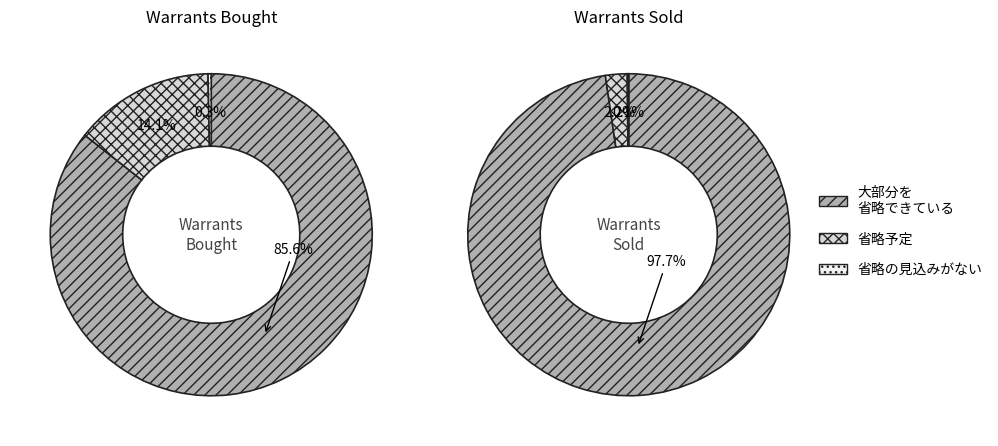

Is it true that UB-DJIA@EP2212A is 19% of the pie?

False